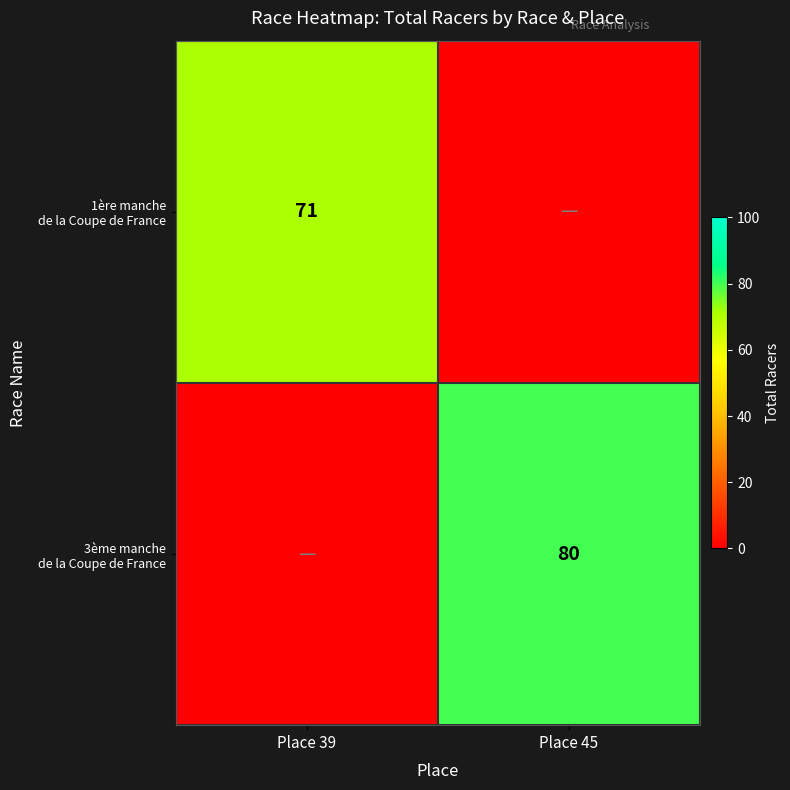

At which label does 1ère manche de la Coupe de France reach its minimum?

Place 45